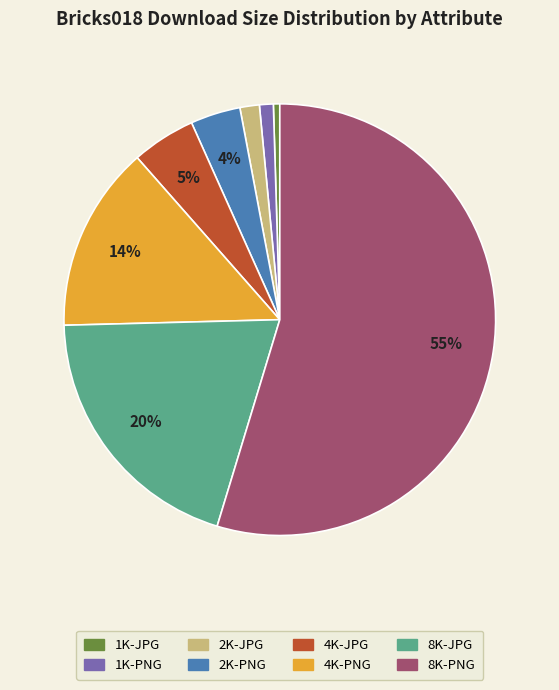

What is the smallest slice in the pie chart?

1K-JPG